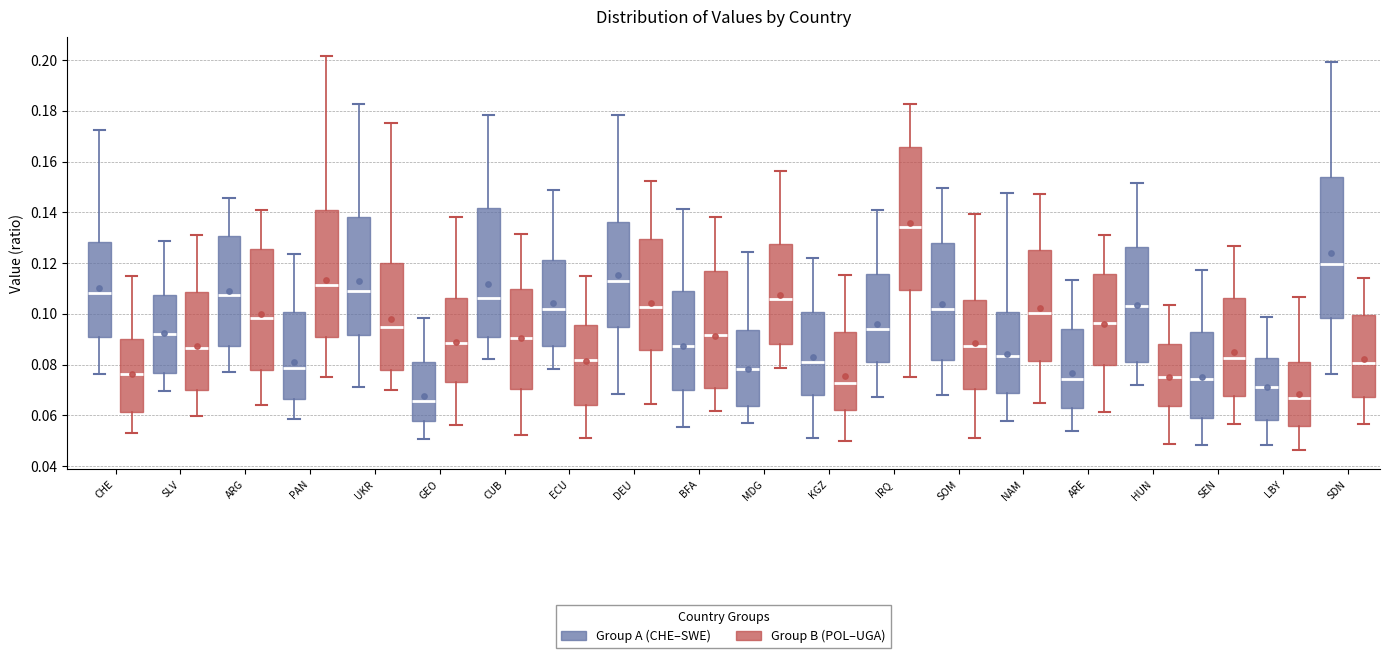

Reading left to right, read every box against the y-axis: the position of its median line, the range the box covers, and the ends of its whiskers. The values are not printed on the chart, so give them approximately, as read against the axis.

CHE (Group A (CHE–SWE)): median 0.108, box 0.090 to 0.128, whiskers 0.076 to 0.172
CHE (Group B (POL–UGA)): median 0.076, box 0.062 to 0.090, whiskers 0.054 to 0.114
SLV (Group A (CHE–SWE)): median 0.092, box 0.076 to 0.108, whiskers 0.070 to 0.128
SLV (Group B (POL–UGA)): median 0.086, box 0.070 to 0.108, whiskers 0.060 to 0.132
ARG (Group A (CHE–SWE)): median 0.108, box 0.088 to 0.130, whiskers 0.076 to 0.146
ARG (Group B (POL–UGA)): median 0.098, box 0.078 to 0.126, whiskers 0.064 to 0.142
PAN (Group A (CHE–SWE)): median 0.078, box 0.066 to 0.100, whiskers 0.058 to 0.124
PAN (Group B (POL–UGA)): median 0.112, box 0.090 to 0.140, whiskers 0.074 to 0.202
UKR (Group A (CHE–SWE)): median 0.108, box 0.092 to 0.138, whiskers 0.070 to 0.182
UKR (Group B (POL–UGA)): median 0.094, box 0.078 to 0.120, whiskers 0.070 to 0.176
GEO (Group A (CHE–SWE)): median 0.066, box 0.058 to 0.082, whiskers 0.050 to 0.098
GEO (Group B (POL–UGA)): median 0.088, box 0.074 to 0.106, whiskers 0.056 to 0.138
CUB (Group A (CHE–SWE)): median 0.106, box 0.090 to 0.142, whiskers 0.082 to 0.178
CUB (Group B (POL–UGA)): median 0.090, box 0.070 to 0.110, whiskers 0.052 to 0.132
ECU (Group A (CHE–SWE)): median 0.102, box 0.088 to 0.122, whiskers 0.078 to 0.148
ECU (Group B (POL–UGA)): median 0.082, box 0.064 to 0.096, whiskers 0.052 to 0.114
DEU (Group A (CHE–SWE)): median 0.114, box 0.094 to 0.136, whiskers 0.068 to 0.178
DEU (Group B (POL–UGA)): median 0.102, box 0.086 to 0.130, whiskers 0.064 to 0.152
BFA (Group A (CHE–SWE)): median 0.088, box 0.070 to 0.110, whiskers 0.056 to 0.142
BFA (Group B (POL–UGA)): median 0.092, box 0.070 to 0.116, whiskers 0.062 to 0.138
MDG (Group A (CHE–SWE)): median 0.078, box 0.064 to 0.094, whiskers 0.058 to 0.124
MDG (Group B (POL–UGA)): median 0.106, box 0.088 to 0.128, whiskers 0.078 to 0.156
KGZ (Group A (CHE–SWE)): median 0.080, box 0.068 to 0.100, whiskers 0.052 to 0.122
KGZ (Group B (POL–UGA)): median 0.072, box 0.062 to 0.092, whiskers 0.050 to 0.116
IRQ (Group A (CHE–SWE)): median 0.094, box 0.080 to 0.116, whiskers 0.068 to 0.140
IRQ (Group B (POL–UGA)): median 0.134, box 0.110 to 0.166, whiskers 0.074 to 0.182
SOM (Group A (CHE–SWE)): median 0.102, box 0.082 to 0.128, whiskers 0.068 to 0.150
SOM (Group B (POL–UGA)): median 0.088, box 0.070 to 0.106, whiskers 0.050 to 0.140
NAM (Group A (CHE–SWE)): median 0.084, box 0.068 to 0.100, whiskers 0.058 to 0.148
NAM (Group B (POL–UGA)): median 0.100, box 0.082 to 0.126, whiskers 0.064 to 0.148
ARE (Group A (CHE–SWE)): median 0.074, box 0.062 to 0.094, whiskers 0.054 to 0.114
ARE (Group B (POL–UGA)): median 0.096, box 0.080 to 0.116, whiskers 0.062 to 0.130
HUN (Group A (CHE–SWE)): median 0.104, box 0.082 to 0.126, whiskers 0.072 to 0.152
HUN (Group B (POL–UGA)): median 0.074, box 0.064 to 0.088, whiskers 0.048 to 0.104
SEN (Group A (CHE–SWE)): median 0.074, box 0.058 to 0.092, whiskers 0.048 to 0.118
SEN (Group B (POL–UGA)): median 0.082, box 0.068 to 0.106, whiskers 0.056 to 0.126
LBY (Group A (CHE–SWE)): median 0.072, box 0.058 to 0.082, whiskers 0.048 to 0.098
LBY (Group B (POL–UGA)): median 0.066, box 0.056 to 0.082, whiskers 0.046 to 0.106
SDN (Group A (CHE–SWE)): median 0.120, box 0.098 to 0.154, whiskers 0.076 to 0.200
SDN (Group B (POL–UGA)): median 0.080, box 0.068 to 0.100, whiskers 0.056 to 0.114